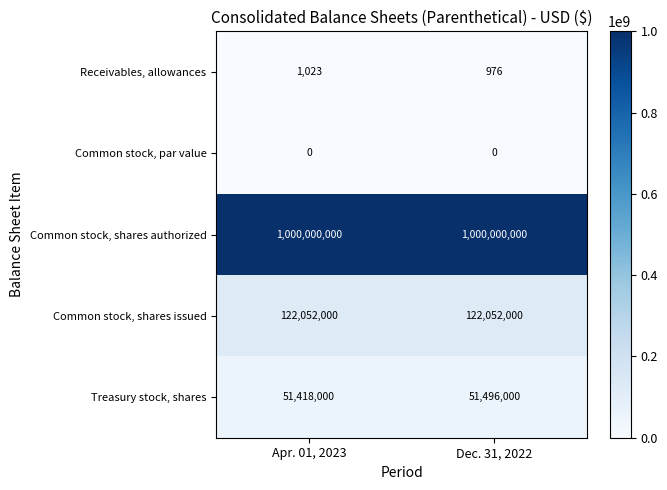

What is the sum of the Receivables, allowances values at Dec. 31, 2022 and Apr. 01, 2023?

1999